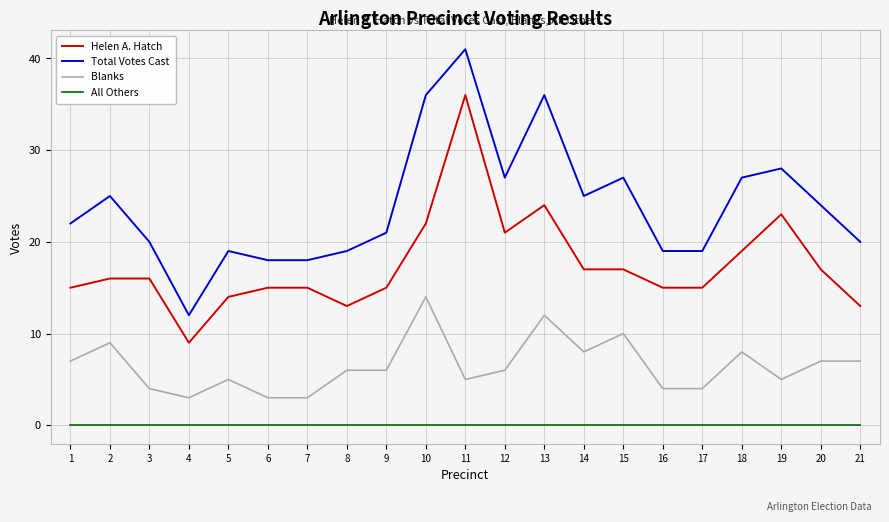

Is it true that Total Votes Cast equals 11 at 10?

False